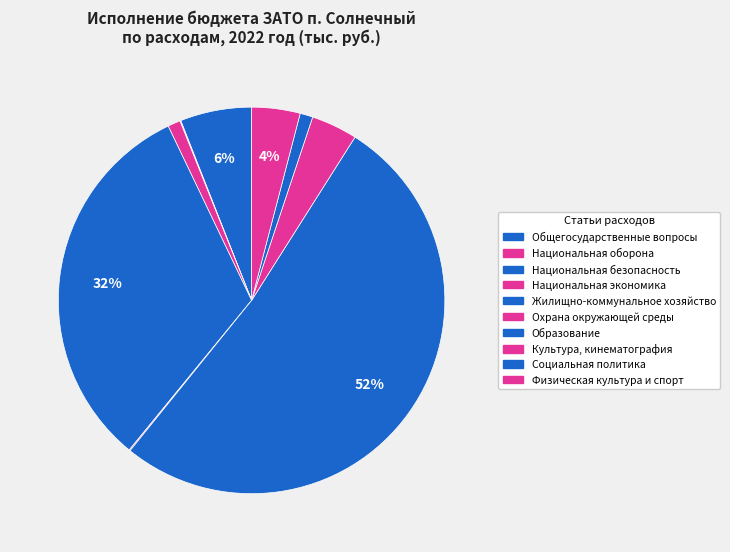

Is it true that Физическая культура и спорт is 4% of the pie?

True